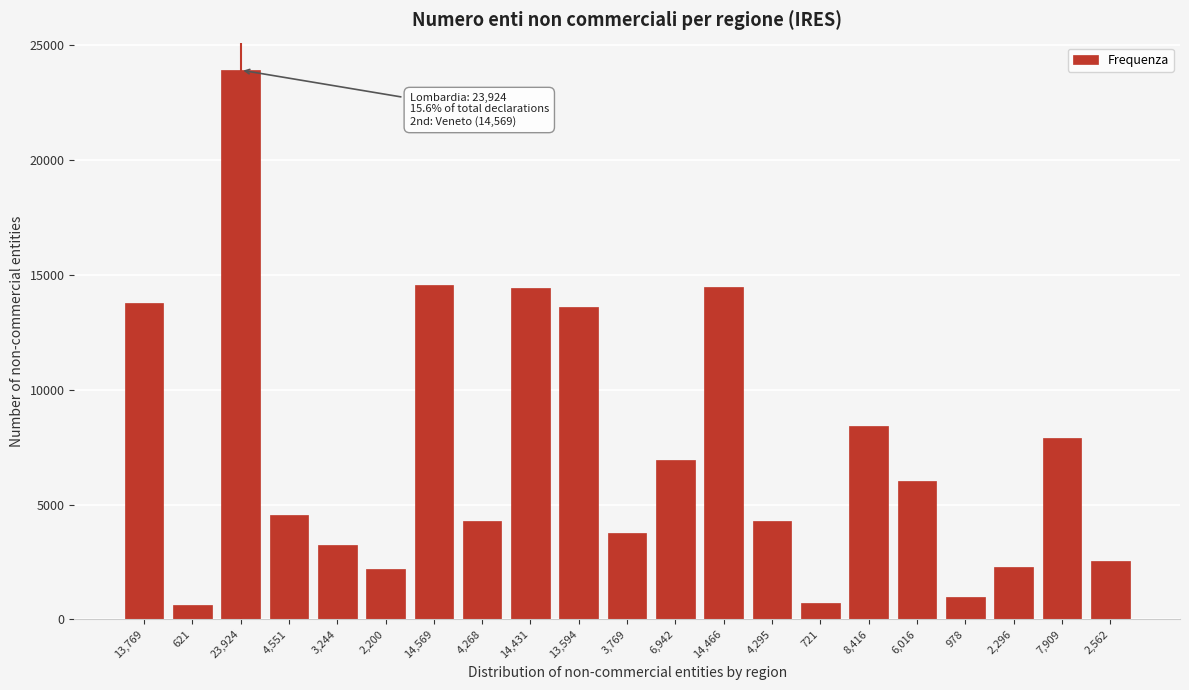

What is the change in value from 2,200 to 721?

-1479